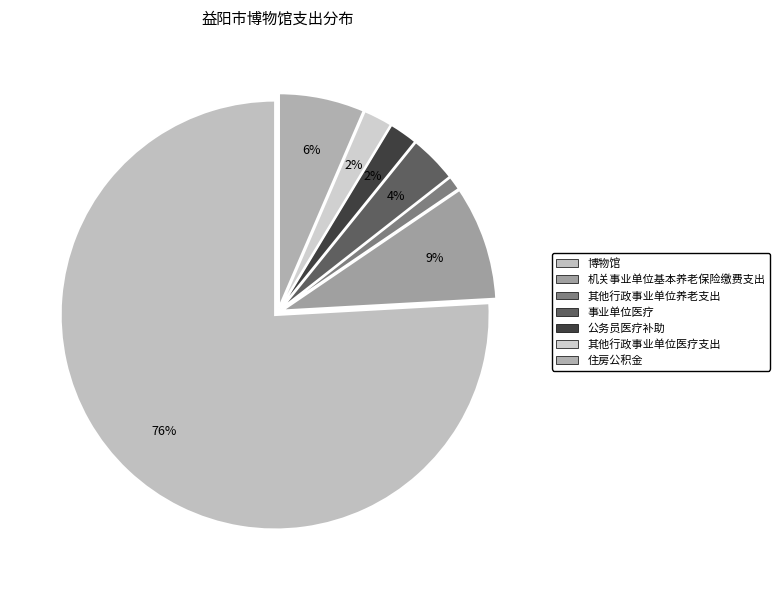

To the nearest percent, what is the difference between the 机关事业单位基本养老保险缴费支出 and 博物馆 slice percentages?

67%